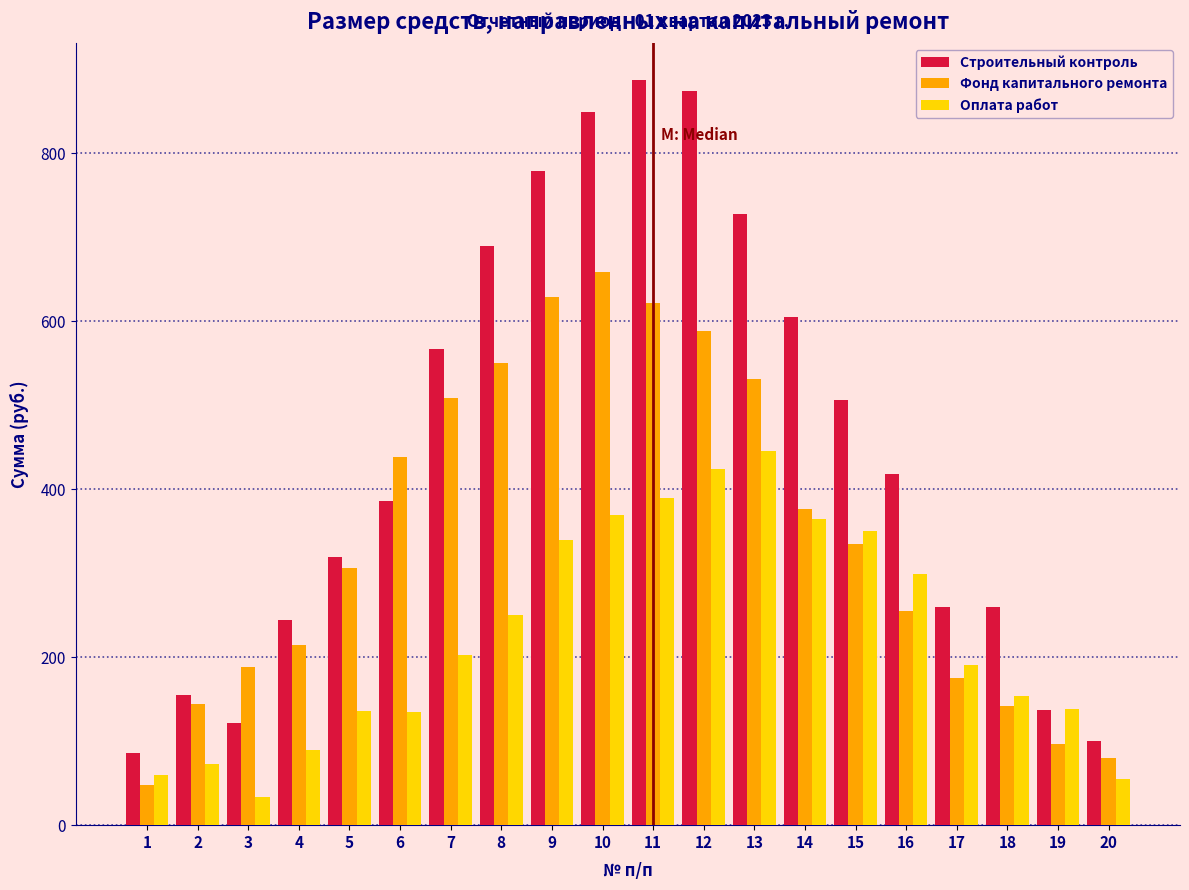

What is the sum of all Оплата работ values?

4500